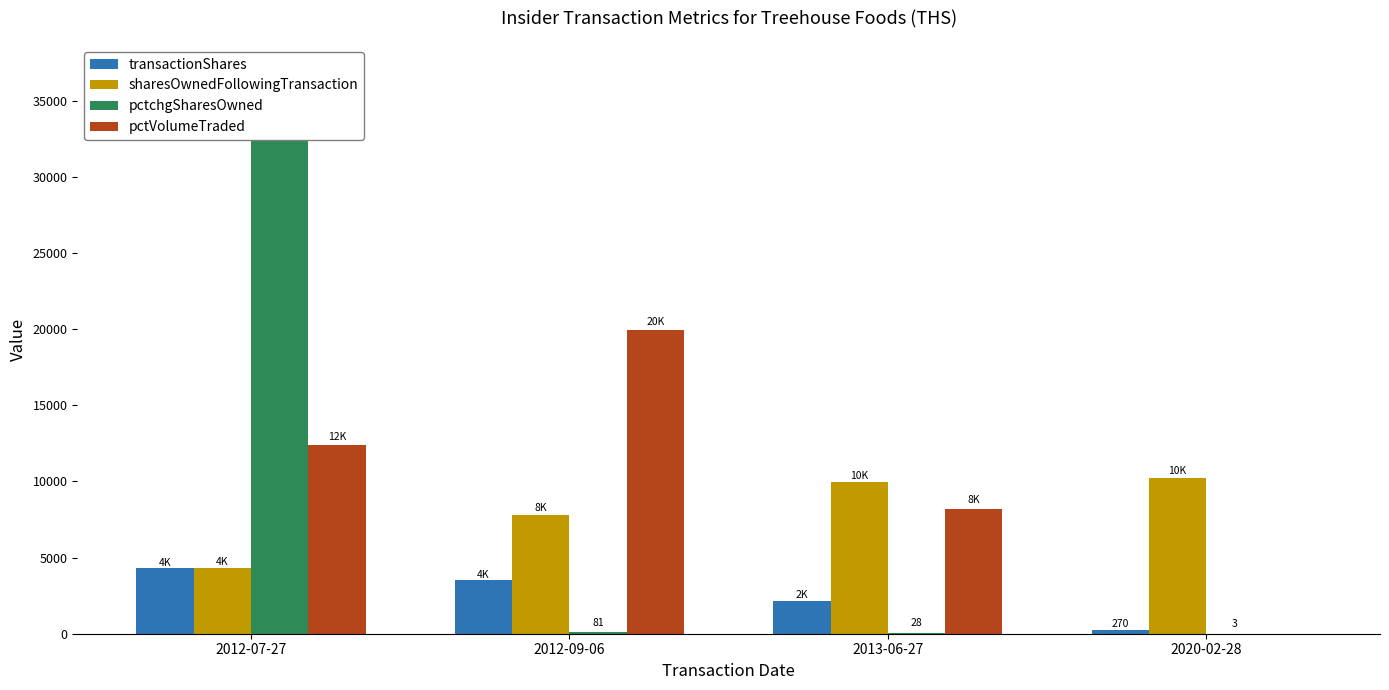

What is the total value across all series at 2020-02-28?

10503